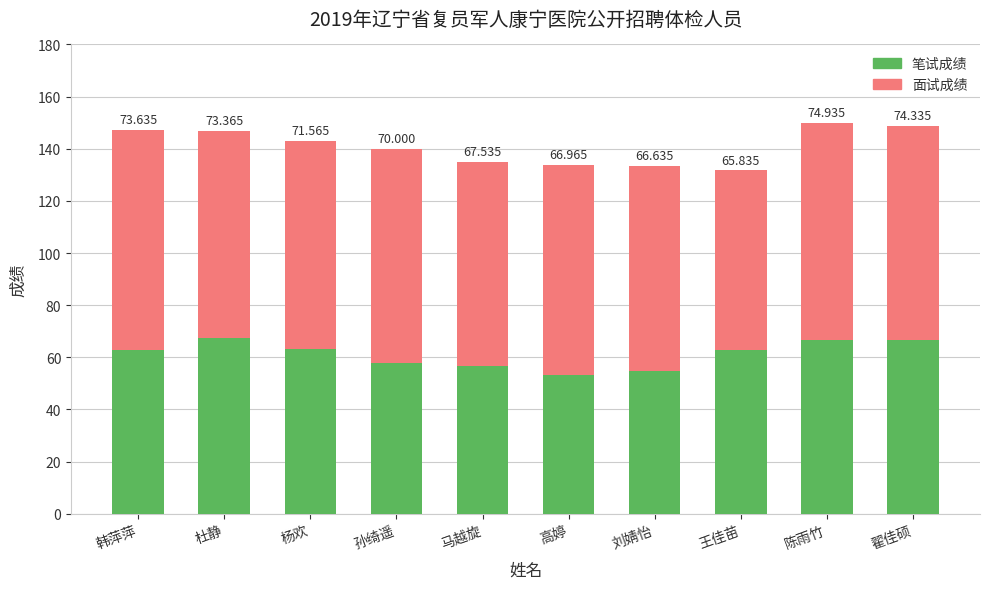

What are all the series names shown in the legend?

笔试成绩, 面试成绩